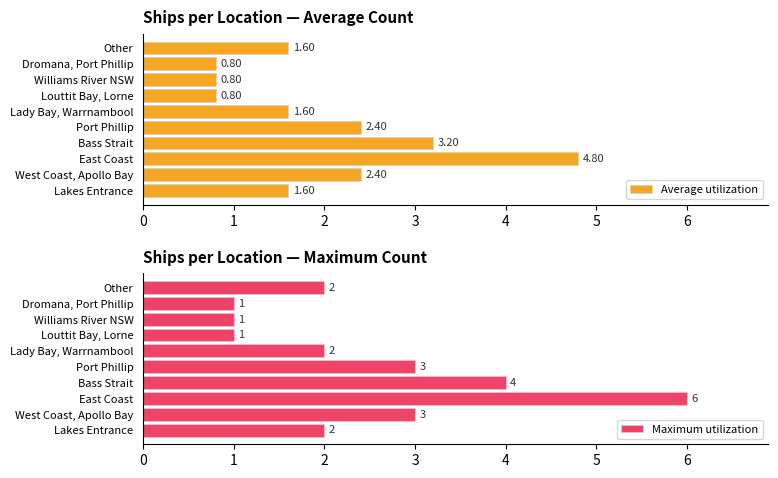

What is the value of the Average utilization bar at the 9th from the left?

0.8